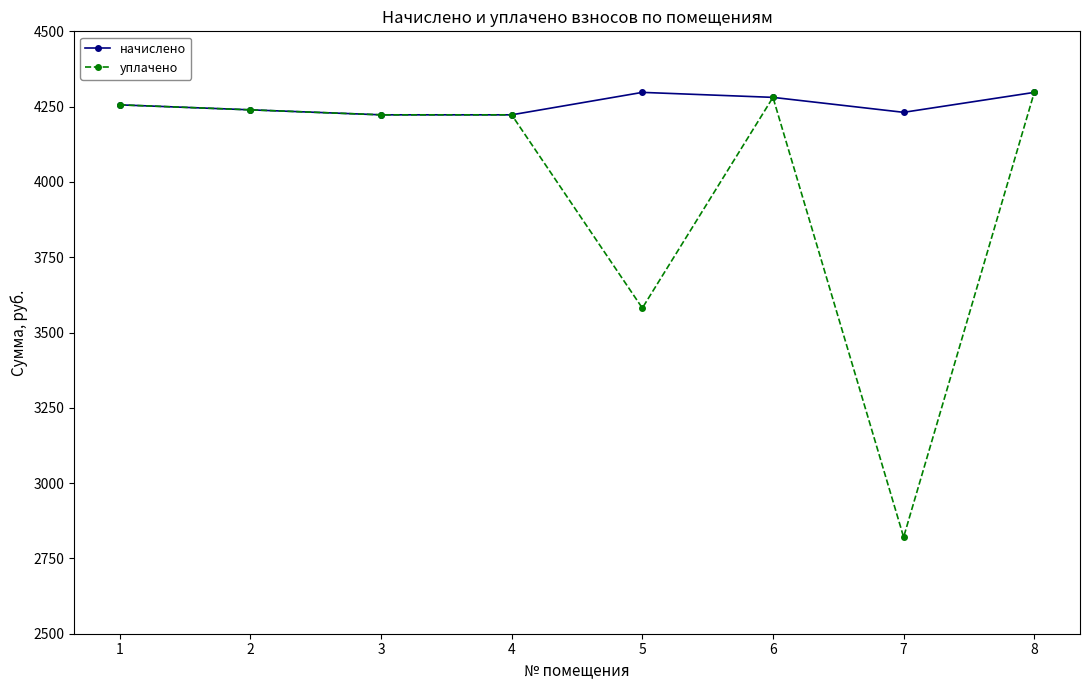

Is the value of уплачено at 6 greater than the value of начислено at 4?

Yes